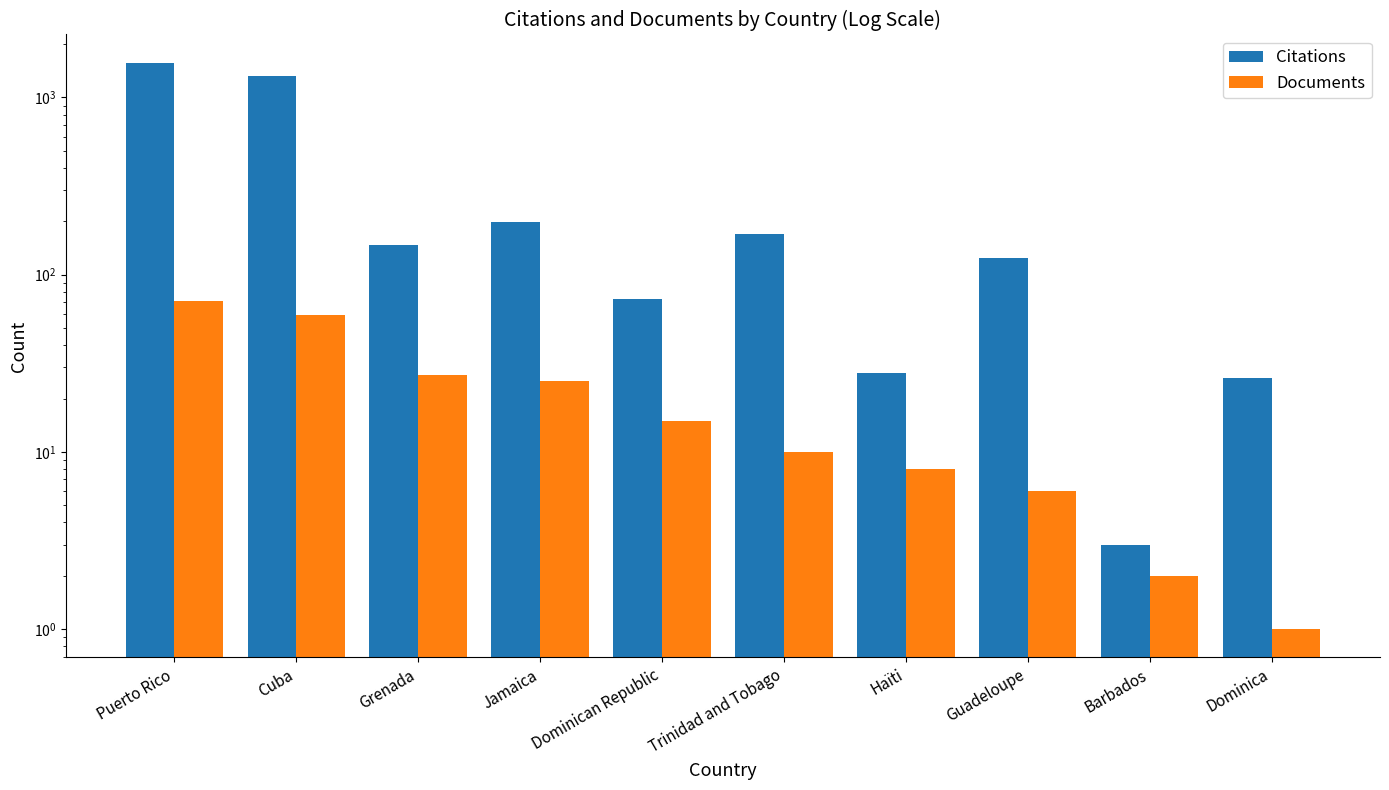

Is it true that Documents equals 1 at Dominica?

False